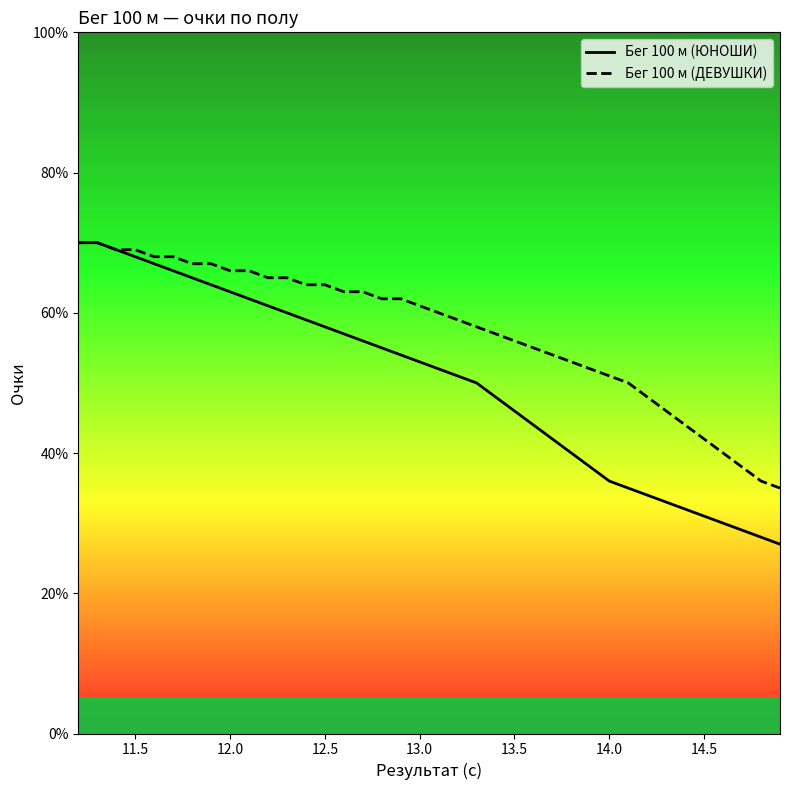

What is the minimum value shown in the chart?

27